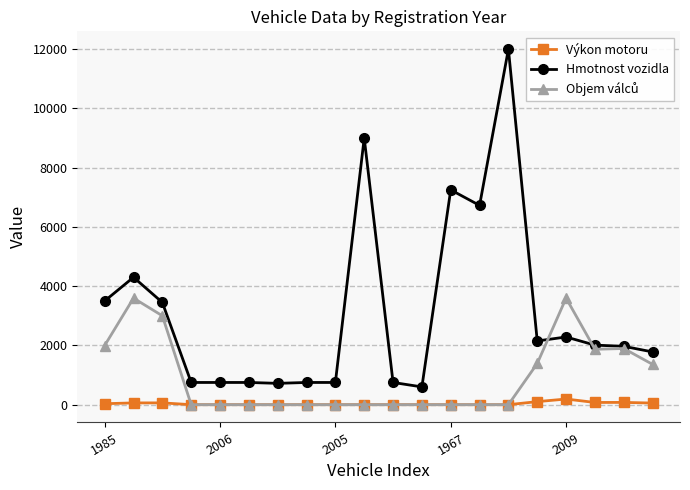

True or false: Výkon motoru and Hmotnost vozidla intersect in this chart.

False